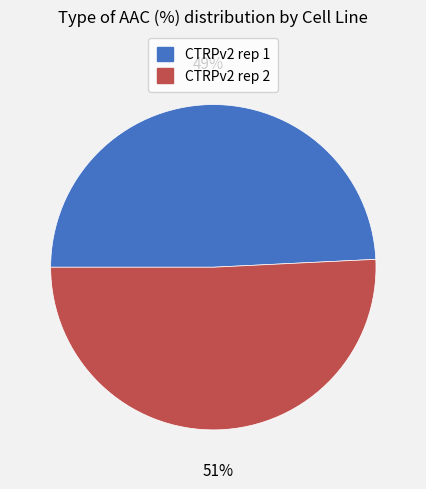

To the nearest percent, what is the average slice percentage?

50%